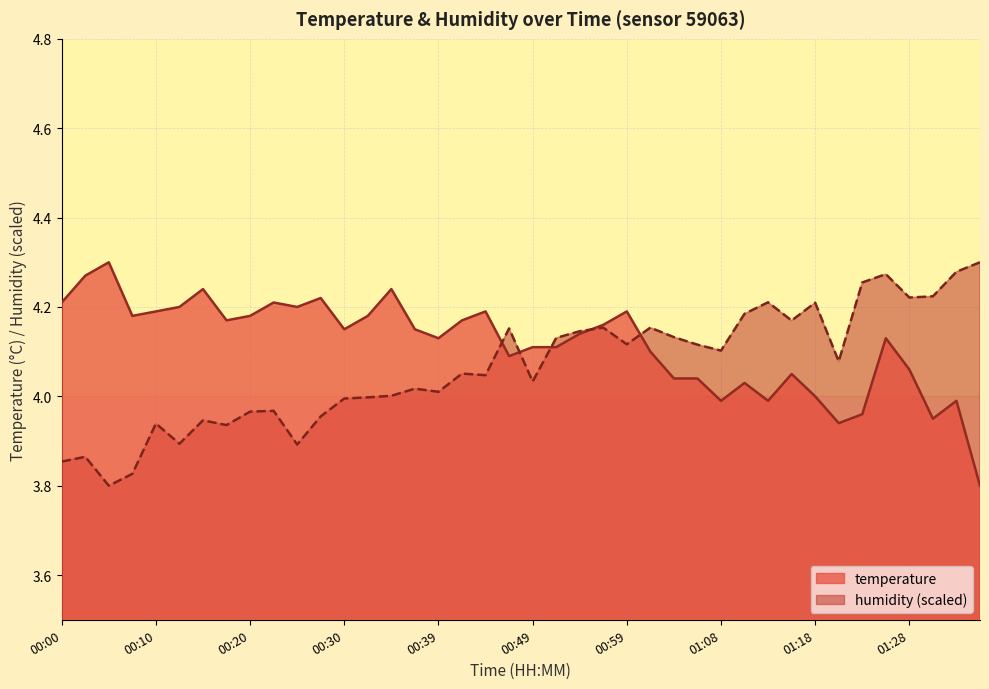

Where do temperature and humidity first cross each other?

00:44 and 00:47